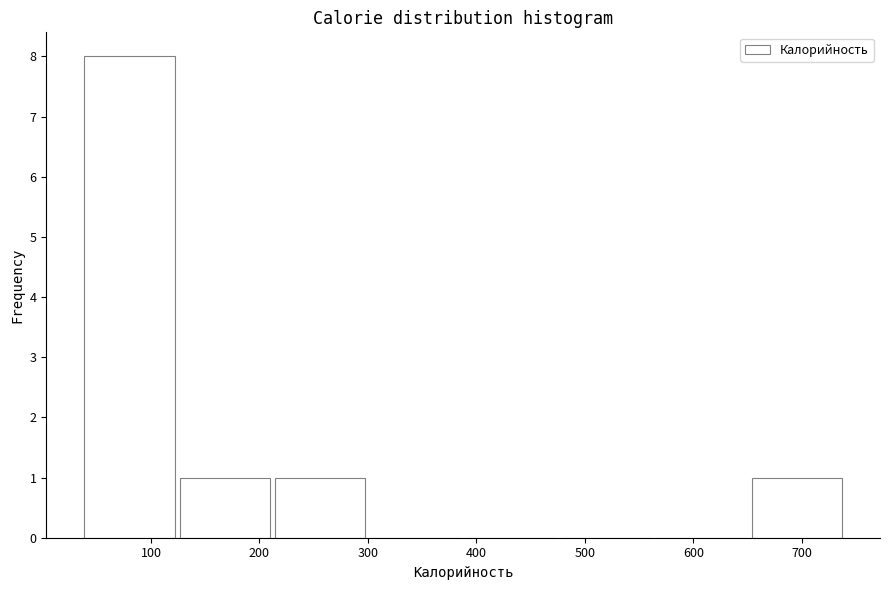

Reading left to right, transcribe this chart: for each bar, give the range it covers on the x-axis and its height. Neither the bar edges nor the heights are printed on the chart, so give them approximately, as read against the axes.

40 to 120: 8
120 to 210: 1
210 to 300: 1
300 to 390: 0
390 to 480: 0
480 to 560: 0
560 to 650: 0
650 to 740: 1